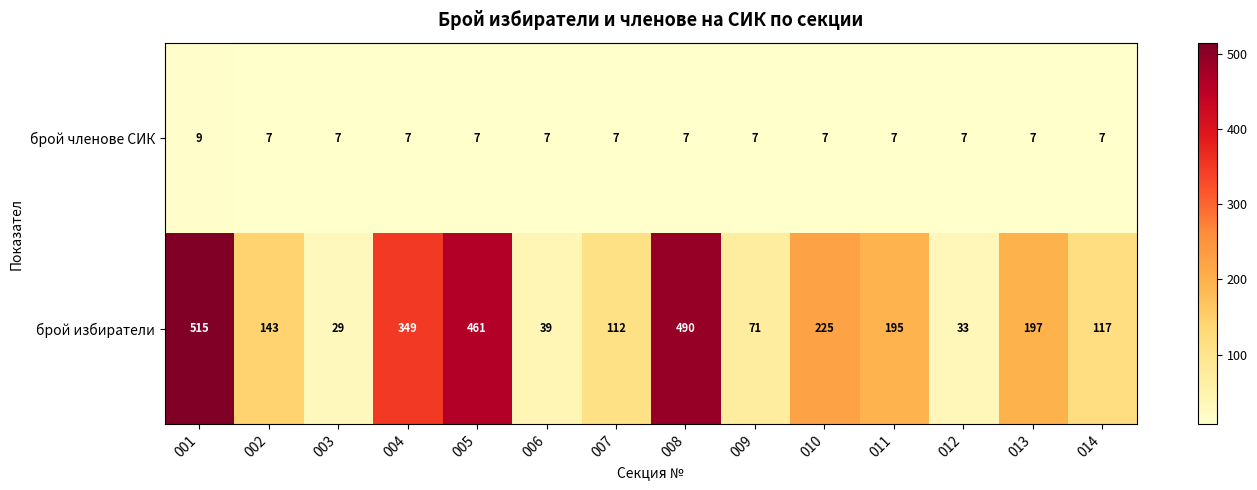

What is the smallest value displayed?

7